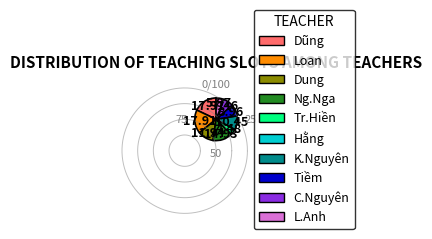

Is it true that L.Anh is 6% of the pie?

True